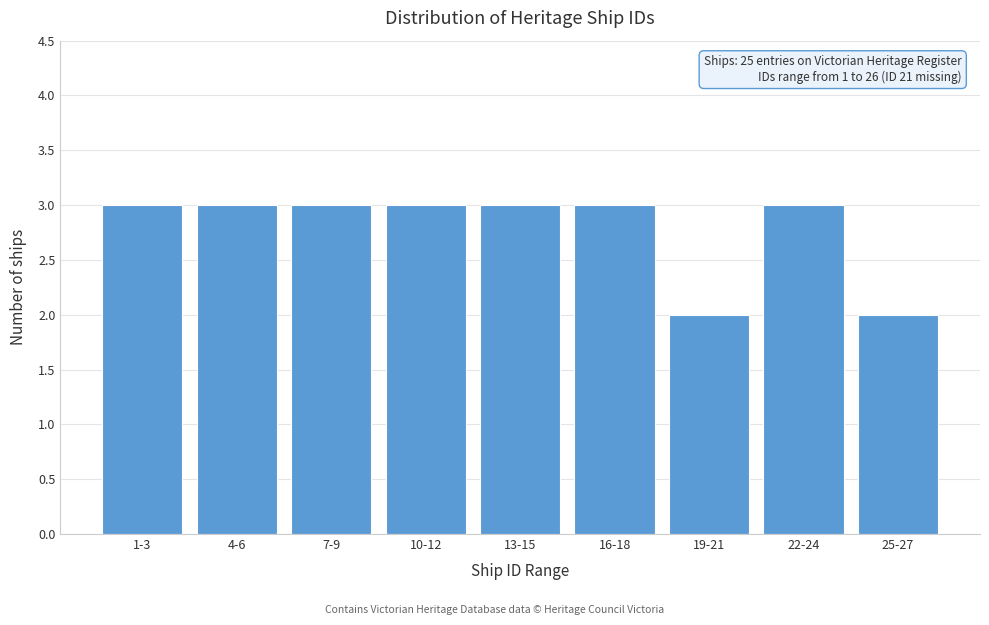

Reading left to right, list all the values displayed in this chart.

3	3	3	3	3	3	2	3	2